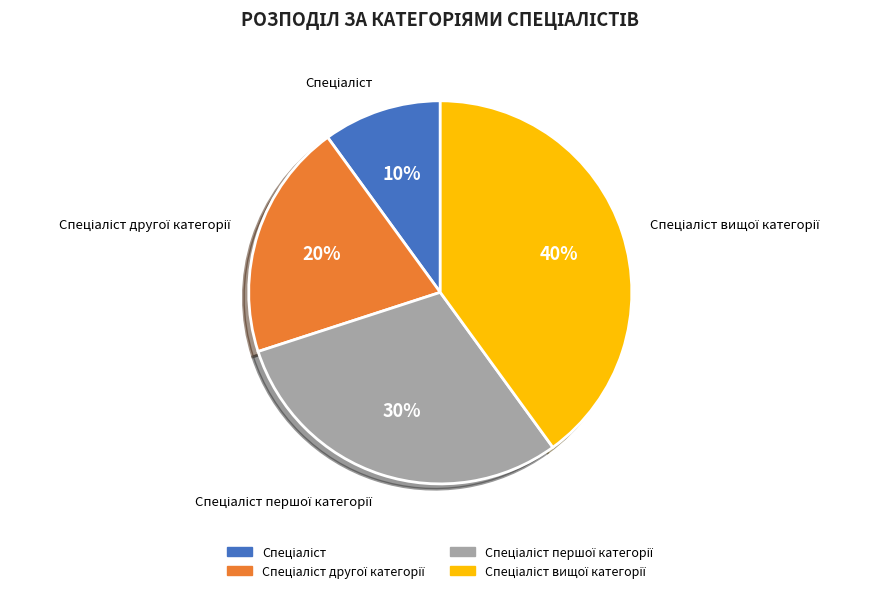

Is there any slice that represents more than half of the pie?

No